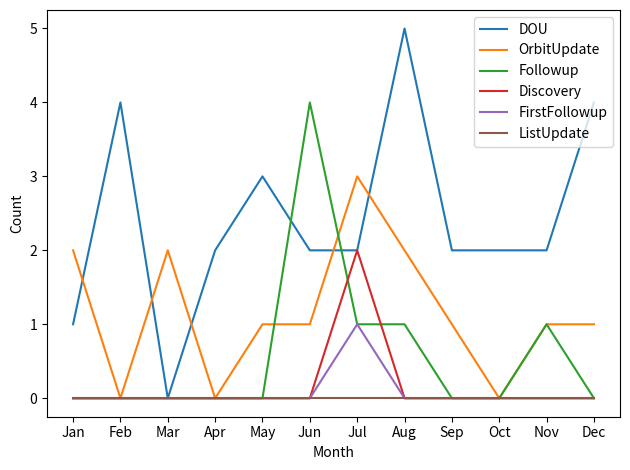

What is the average value of the DOU series?

2